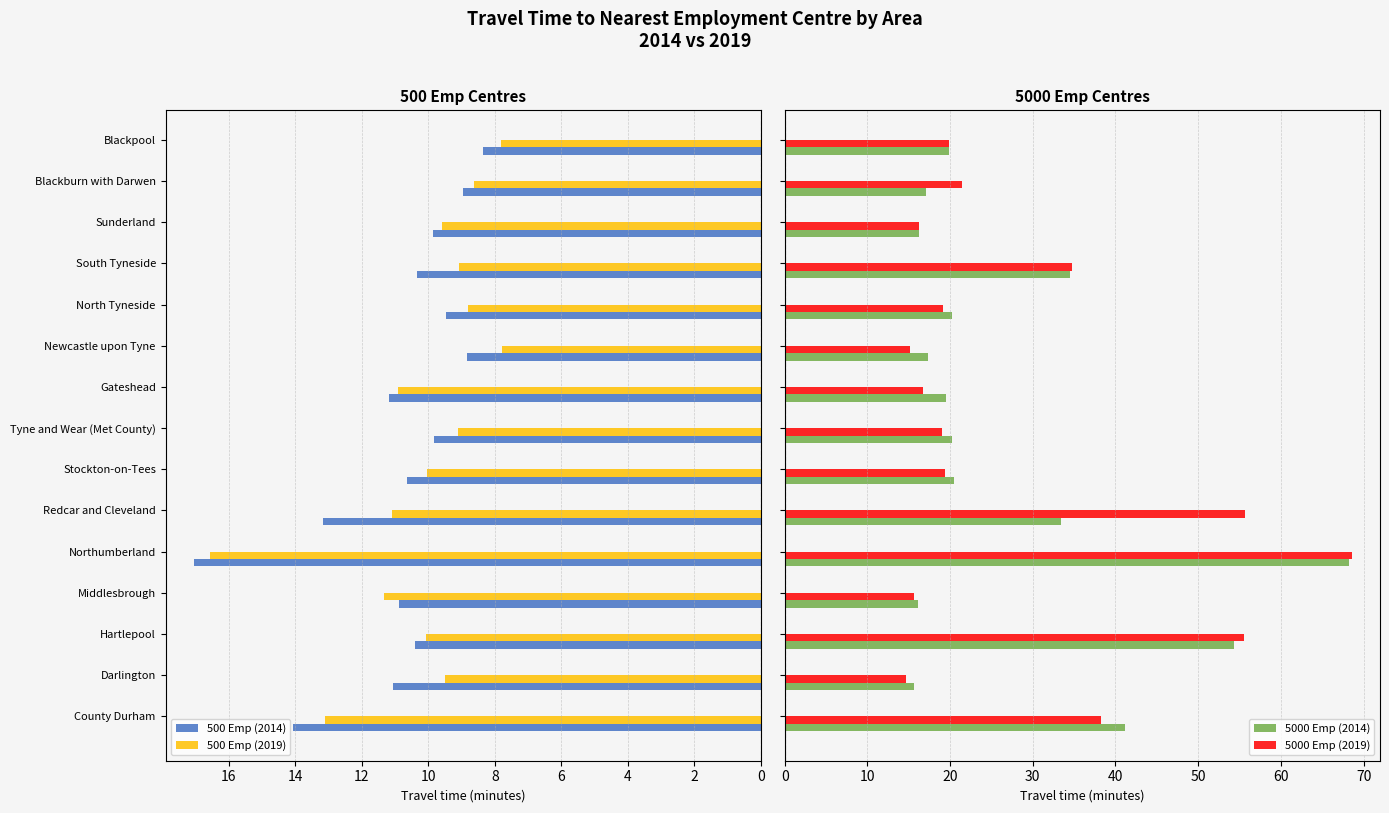

Is it true that 500 Emp (2014) equals 28.9 at Northumberland?

False